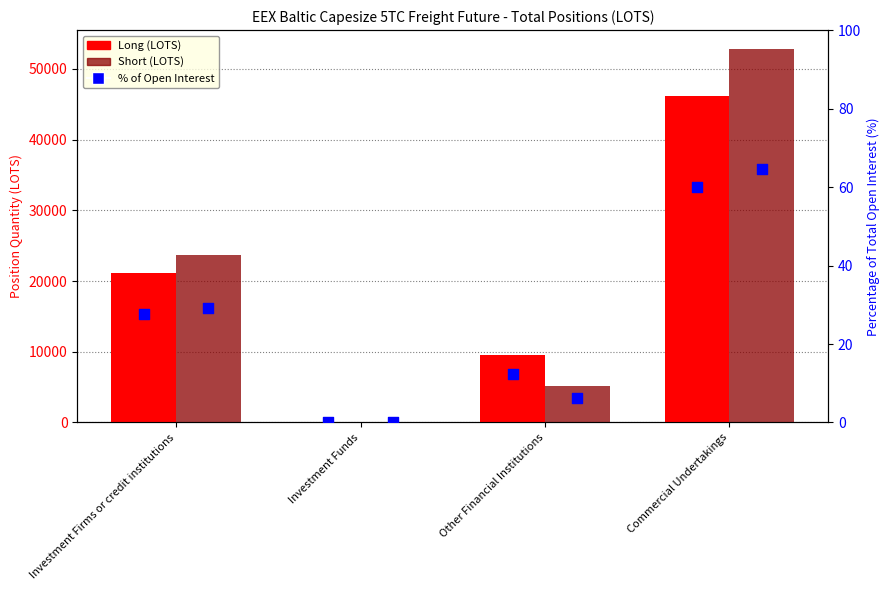

At how many categories does at least one series exceed 50388?

1